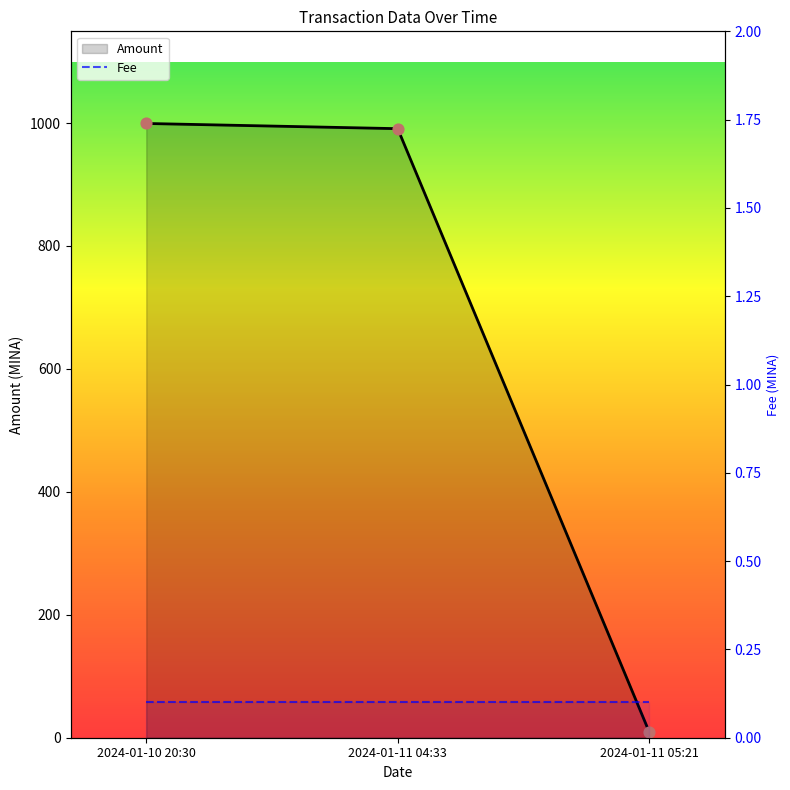

Which series reaches the maximum Y coordinate?

Amount